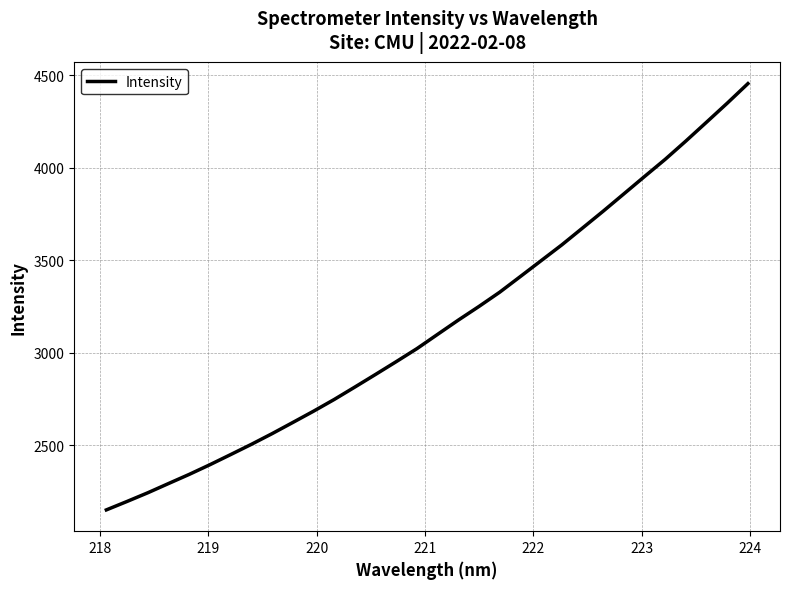

What is the maximum value shown in the chart?

4453.6